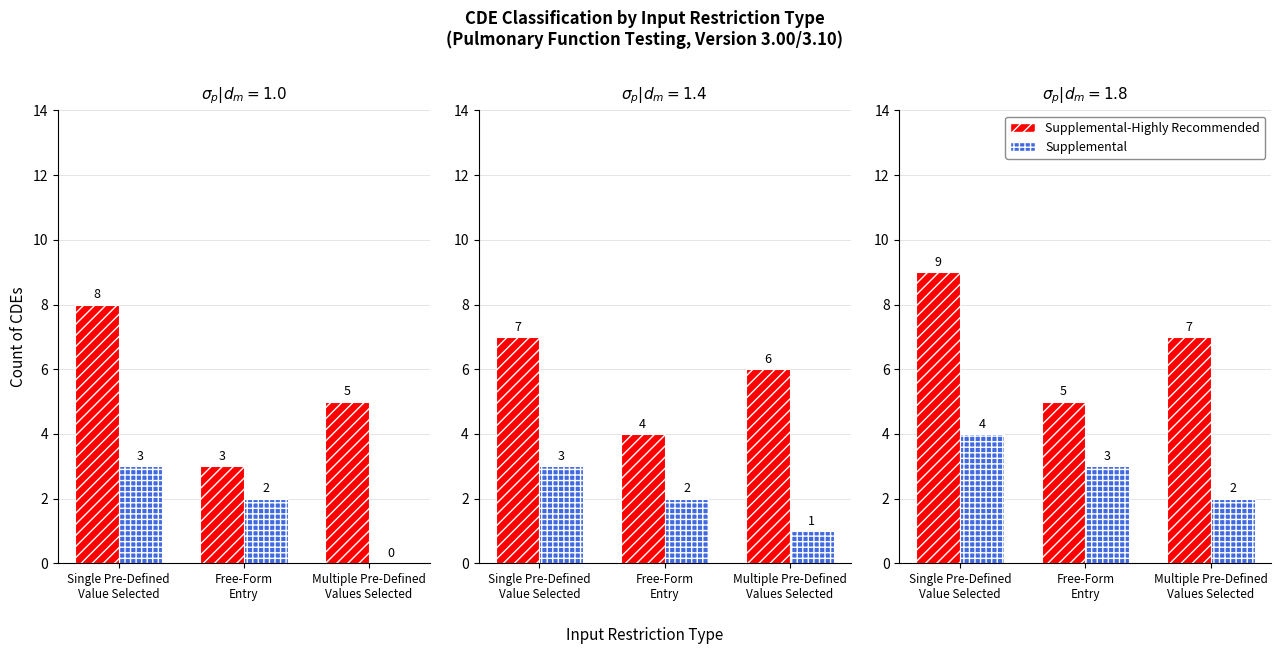

What is the total value across all series at Single Pre-Defined
Value Selected?

13